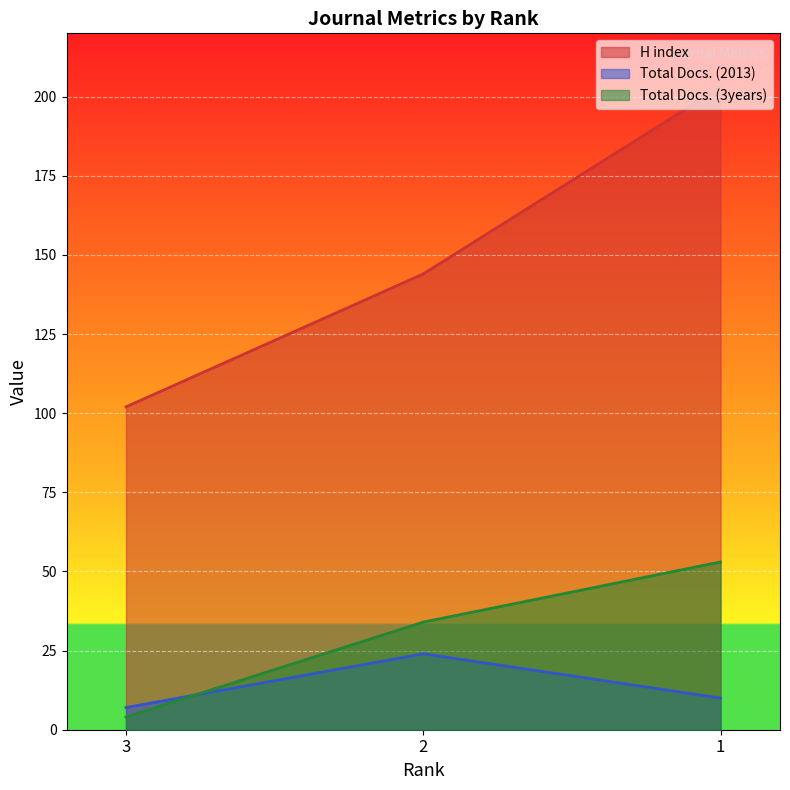

At which label does H index reach its minimum?

3